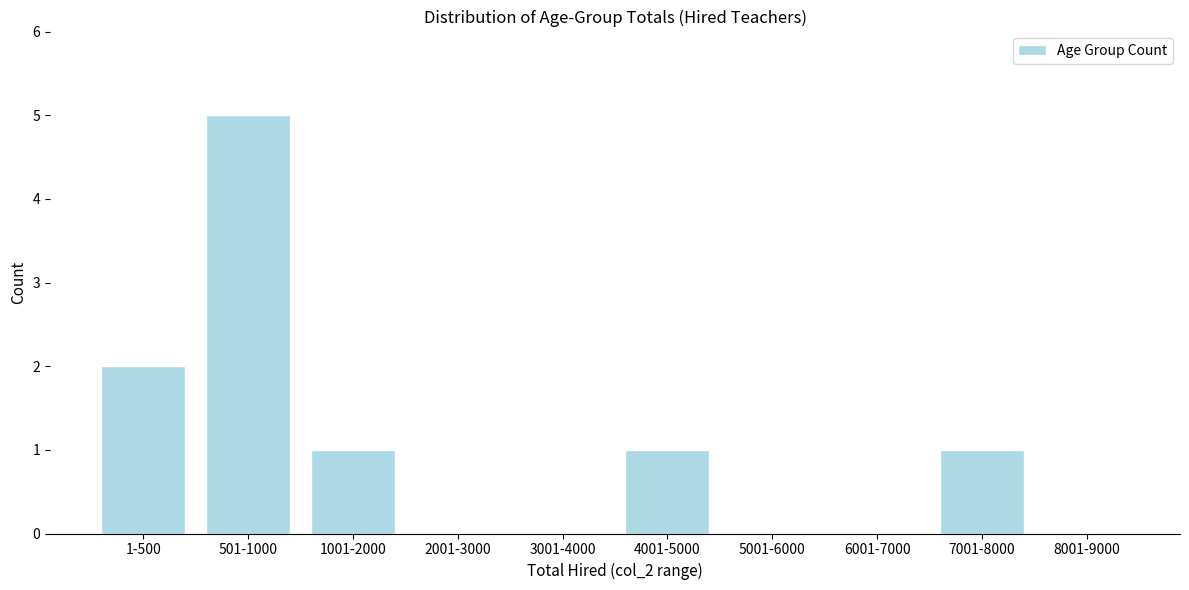

Reading left to right, extract all data points from this chart.

1-500=2	501-1000=5	1001-2000=1	2001-3000=0	3001-4000=0	4001-5000=1	5001-6000=0	6001-7000=0	7001-8000=1	8001-9000=0